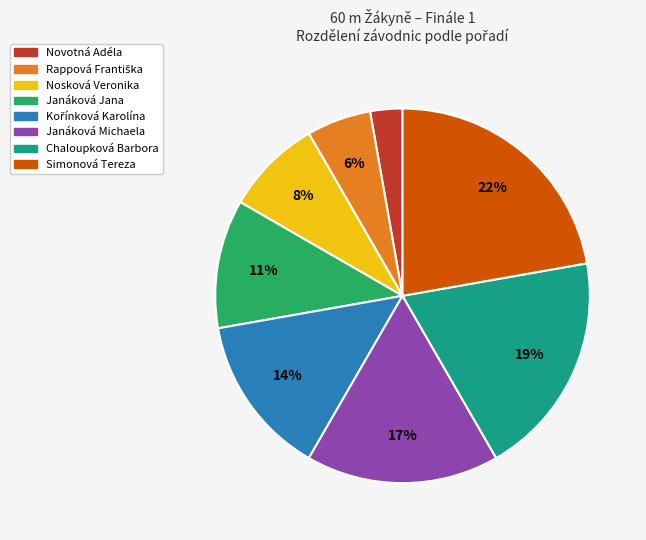

Combined, do Janáková Jana and Simonová Tereza account for over 50%?

No